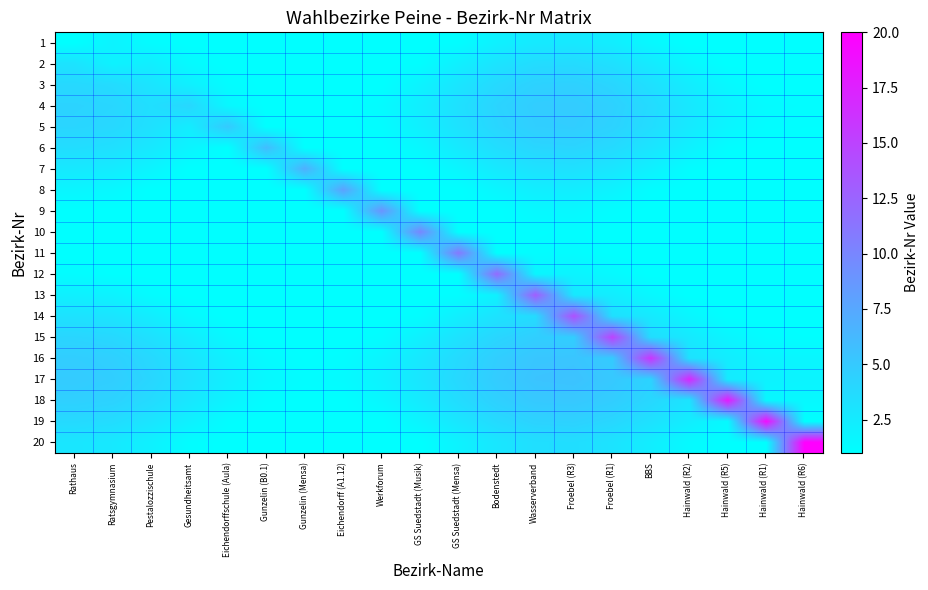

Reading left to right, extract all data points from this chart.

1: Rathaus=1.0	Ratsgymnasium=1.9	Pestalozzischule=1.3	Gesundheitsamt=1.0	Eichendorffschule (Aula)=1.0	Gunzelin (B0.1)=1.0	Gunzelin (Mensa)=1.0	Eichendorff (A1.12)=1.0	Werkforum=1.0	GS Suedstadt (Musik)=1.0	GS Suedstadt (Mensa)=1.2	Bodenstedt=2.1	Wasserverband=2.6	Froebel (R3)=2.7	Froebel (R1)=2.3	BBS=1.5	Hainwald (R2)=1.0	Hainwald (R5)=1.0	Hainwald (R1)=1.0	Hainwald (R6)=1.0
2: Rathaus=3.1	Ratsgymnasium=2.0	Pestalozzischule=2.3	Gesundheitsamt=1.4	Eichendorffschule (Aula)=1.0	Gunzelin (B0.1)=1.0	Gunzelin (Mensa)=1.0	Eichendorff (A1.12)=1.0	Werkforum=1.0	GS Suedstadt (Musik)=1.1	GS Suedstadt (Mensa)=2.2	Bodenstedt=3.1	Wasserverband=3.6	Froebel (R3)=3.7	Froebel (R1)=3.3	BBS=2.6	Hainwald (R2)=1.6	Hainwald (R5)=1.0	Hainwald (R1)=1.0	Hainwald (R6)=1.0
3: Rathaus=3.9	Ratsgymnasium=3.7	Pestalozzischule=3.0	Gesundheitsamt=2.2	Eichendorffschule (Aula)=1.3	Gunzelin (B0.1)=1.0	Gunzelin (Mensa)=1.0	Eichendorff (A1.12)=1.0	Werkforum=1.0	GS Suedstadt (Musik)=1.9	GS Suedstadt (Mensa)=3.0	Bodenstedt=3.9	Wasserverband=4.4	Froebel (R3)=4.5	Froebel (R1)=4.1	BBS=3.3	Hainwald (R2)=2.4	Hainwald (R5)=1.5	Hainwald (R1)=1.0	Hainwald (R6)=1.0
4: Rathaus=4.2	Ratsgymnasium=4.1	Pestalozzischule=3.4	Gesundheitsamt=4.0	Eichendorffschule (Aula)=1.6	Gunzelin (B0.1)=1.0	Gunzelin (Mensa)=1.0	Eichendorff (A1.12)=1.0	Werkforum=1.3	GS Suedstadt (Musik)=2.3	GS Suedstadt (Mensa)=3.3	Bodenstedt=4.2	Wasserverband=4.8	Froebel (R3)=4.8	Froebel (R1)=4.5	BBS=3.7	Hainwald (R2)=2.8	Hainwald (R5)=1.9	Hainwald (R1)=1.3	Hainwald (R6)=1.2
5: Rathaus=4.1	Ratsgymnasium=3.9	Pestalozzischule=3.3	Gesundheitsamt=2.4	Eichendorffschule (Aula)=5.0	Gunzelin (B0.1)=1.0	Gunzelin (Mensa)=1.0	Eichendorff (A1.12)=1.0	Werkforum=1.2	GS Suedstadt (Musik)=2.1	GS Suedstadt (Mensa)=3.2	Bodenstedt=4.1	Wasserverband=4.6	Froebel (R3)=4.7	Froebel (R1)=4.3	BBS=3.6	Hainwald (R2)=2.6	Hainwald (R5)=1.8	Hainwald (R1)=1.2	Hainwald (R6)=1.1
6: Rathaus=3.5	Ratsgymnasium=3.4	Pestalozzischule=2.7	Gesundheitsamt=1.8	Eichendorffschule (Aula)=1.0	Gunzelin (B0.1)=6.0	Gunzelin (Mensa)=1.0	Eichendorff (A1.12)=1.0	Werkforum=1.0	GS Suedstadt (Musik)=1.6	GS Suedstadt (Mensa)=2.6	Bodenstedt=3.5	Wasserverband=4.1	Froebel (R3)=4.2	Froebel (R1)=3.8	BBS=3.0	Hainwald (R2)=2.1	Hainwald (R5)=1.2	Hainwald (R1)=1.0	Hainwald (R6)=1.0
7: Rathaus=2.7	Ratsgymnasium=2.5	Pestalozzischule=1.9	Gesundheitsamt=1.0	Eichendorffschule (Aula)=1.0	Gunzelin (B0.1)=1.0	Gunzelin (Mensa)=7.0	Eichendorff (A1.12)=1.0	Werkforum=1.0	GS Suedstadt (Musik)=1.0	GS Suedstadt (Mensa)=1.7	Bodenstedt=2.6	Wasserverband=3.2	Froebel (R3)=3.3	Froebel (R1)=2.9	BBS=2.1	Hainwald (R2)=1.2	Hainwald (R5)=1.0	Hainwald (R1)=1.0	Hainwald (R6)=1.0
8: Rathaus=1.7	Ratsgymnasium=1.6	Pestalozzischule=1.0	Gesundheitsamt=1.0	Eichendorffschule (Aula)=1.0	Gunzelin (B0.1)=1.0	Gunzelin (Mensa)=1.0	Eichendorff (A1.12)=8.0	Werkforum=1.0	GS Suedstadt (Musik)=1.0	GS Suedstadt (Mensa)=1.0	Bodenstedt=1.7	Wasserverband=2.3	Froebel (R3)=2.4	Froebel (R1)=2.0	BBS=1.2	Hainwald (R2)=1.0	Hainwald (R5)=1.0	Hainwald (R1)=1.0	Hainwald (R6)=1.0
9: Rathaus=1.0	Ratsgymnasium=1.0	Pestalozzischule=1.0	Gesundheitsamt=1.0	Eichendorffschule (Aula)=1.0	Gunzelin (B0.1)=1.0	Gunzelin (Mensa)=1.0	Eichendorff (A1.12)=1.0	Werkforum=9.0	GS Suedstadt (Musik)=1.0	GS Suedstadt (Mensa)=1.0	Bodenstedt=1.0	Wasserverband=1.5	Froebel (R3)=1.6	Froebel (R1)=1.2	BBS=1.0	Hainwald (R2)=1.0	Hainwald (R5)=1.0	Hainwald (R1)=1.0	Hainwald (R6)=1.0
10: Rathaus=1.0	Ratsgymnasium=1.0	Pestalozzischule=1.0	Gesundheitsamt=1.0	Eichendorffschule (Aula)=1.0	Gunzelin (B0.1)=1.0	Gunzelin (Mensa)=1.0	Eichendorff (A1.12)=1.0	Werkforum=1.0	GS Suedstadt (Musik)=10.0	GS Suedstadt (Mensa)=1.0	Bodenstedt=1.0	Wasserverband=1.1	Froebel (R3)=1.2	Froebel (R1)=1.0	BBS=1.0	Hainwald (R2)=1.0	Hainwald (R5)=1.0	Hainwald (R1)=1.0	Hainwald (R6)=1.0
11: Rathaus=1.0	Ratsgymnasium=1.0	Pestalozzischule=1.0	Gesundheitsamt=1.0	Eichendorffschule (Aula)=1.0	Gunzelin (B0.1)=1.0	Gunzelin (Mensa)=1.0	Eichendorff (A1.12)=1.0	Werkforum=1.0	GS Suedstadt (Musik)=1.0	GS Suedstadt (Mensa)=11.0	Bodenstedt=1.0	Wasserverband=1.2	Froebel (R3)=1.3	Froebel (R1)=1.0	BBS=1.0	Hainwald (R2)=1.0	Hainwald (R5)=1.0	Hainwald (R1)=1.0	Hainwald (R6)=1.0
12: Rathaus=1.2	Ratsgymnasium=1.0	Pestalozzischule=1.0	Gesundheitsamt=1.0	Eichendorffschule (Aula)=1.0	Gunzelin (B0.1)=1.0	Gunzelin (Mensa)=1.0	Eichendorff (A1.12)=1.0	Werkforum=1.0	GS Suedstadt (Musik)=1.0	GS Suedstadt (Mensa)=1.0	Bodenstedt=12.0	Wasserverband=1.8	Froebel (R3)=1.8	Froebel (R1)=1.4	BBS=1.0	Hainwald (R2)=1.0	Hainwald (R5)=1.0	Hainwald (R1)=1.0	Hainwald (R6)=1.0
13: Rathaus=2.1	Ratsgymnasium=1.9	Pestalozzischule=1.3	Gesundheitsamt=1.0	Eichendorffschule (Aula)=1.0	Gunzelin (B0.1)=1.0	Gunzelin (Mensa)=1.0	Eichendorff (A1.12)=1.0	Werkforum=1.0	GS Suedstadt (Musik)=1.0	GS Suedstadt (Mensa)=1.2	Bodenstedt=2.1	Wasserverband=13.0	Froebel (R3)=2.7	Froebel (R1)=2.3	BBS=1.6	Hainwald (R2)=1.0	Hainwald (R5)=1.0	Hainwald (R1)=1.0	Hainwald (R6)=1.0
14: Rathaus=3.2	Ratsgymnasium=3.0	Pestalozzischule=2.4	Gesundheitsamt=1.5	Eichendorffschule (Aula)=1.0	Gunzelin (B0.1)=1.0	Gunzelin (Mensa)=1.0	Eichendorff (A1.12)=1.0	Werkforum=1.0	GS Suedstadt (Musik)=1.2	GS Suedstadt (Mensa)=2.2	Bodenstedt=3.1	Wasserverband=3.7	Froebel (R3)=14.0	Froebel (R1)=3.4	BBS=2.6	Hainwald (R2)=1.7	Hainwald (R5)=1.0	Hainwald (R1)=1.0	Hainwald (R6)=1.0
15: Rathaus=4.1	Ratsgymnasium=3.9	Pestalozzischule=3.3	Gesundheitsamt=2.4	Eichendorffschule (Aula)=1.5	Gunzelin (B0.1)=1.0	Gunzelin (Mensa)=1.0	Eichendorff (A1.12)=1.0	Werkforum=1.2	GS Suedstadt (Musik)=2.1	GS Suedstadt (Mensa)=3.2	Bodenstedt=4.1	Wasserverband=4.6	Froebel (R3)=4.7	Froebel (R1)=15.0	BBS=3.6	Hainwald (R2)=2.6	Hainwald (R5)=1.8	Hainwald (R1)=1.2	Hainwald (R6)=1.1
16: Rathaus=4.7	Ratsgymnasium=4.5	Pestalozzischule=3.9	Gesundheitsamt=3.0	Eichendorffschule (Aula)=2.1	Gunzelin (B0.1)=1.4	Gunzelin (Mensa)=1.0	Eichendorff (A1.12)=1.2	Werkforum=1.8	GS Suedstadt (Musik)=2.8	GS Suedstadt (Mensa)=3.8	Bodenstedt=4.7	Wasserverband=5.2	Froebel (R3)=5.3	Froebel (R1)=4.9	BBS=16.0	Hainwald (R2)=3.2	Hainwald (R5)=2.4	Hainwald (R1)=1.8	Hainwald (R6)=1.7
17: Rathaus=4.9	Ratsgymnasium=4.7	Pestalozzischule=4.1	Gesundheitsamt=3.2	Eichendorffschule (Aula)=2.2	Gunzelin (B0.1)=1.5	Gunzelin (Mensa)=1.2	Eichendorff (A1.12)=1.4	Werkforum=2.0	GS Suedstadt (Musik)=2.9	GS Suedstadt (Mensa)=3.9	Bodenstedt=4.8	Wasserverband=5.4	Froebel (R3)=5.5	Froebel (R1)=5.1	BBS=4.3	Hainwald (R2)=17.0	Hainwald (R5)=2.5	Hainwald (R1)=2.0	Hainwald (R6)=1.8
18: Rathaus=4.5	Ratsgymnasium=4.4	Pestalozzischule=3.7	Gesundheitsamt=2.8	Eichendorffschule (Aula)=1.9	Gunzelin (B0.1)=1.2	Gunzelin (Mensa)=1.0	Eichendorff (A1.12)=1.0	Werkforum=1.6	GS Suedstadt (Musik)=2.6	GS Suedstadt (Mensa)=3.6	Bodenstedt=4.5	Wasserverband=5.1	Froebel (R3)=5.2	Froebel (R1)=4.8	BBS=4.0	Hainwald (R2)=3.1	Hainwald (R5)=18.0	Hainwald (R1)=1.6	Hainwald (R6)=1.5
19: Rathaus=3.8	Ratsgymnasium=3.6	Pestalozzischule=3.0	Gesundheitsamt=2.1	Eichendorffschule (Aula)=1.2	Gunzelin (B0.1)=1.0	Gunzelin (Mensa)=1.0	Eichendorff (A1.12)=1.0	Werkforum=1.0	GS Suedstadt (Musik)=1.9	GS Suedstadt (Mensa)=2.9	Bodenstedt=3.8	Wasserverband=4.3	Froebel (R3)=4.4	Froebel (R1)=4.0	BBS=3.3	Hainwald (R2)=2.3	Hainwald (R5)=1.5	Hainwald (R1)=19.0	Hainwald (R6)=1.0
20: Rathaus=2.9	Ratsgymnasium=2.7	Pestalozzischule=2.1	Gesundheitsamt=1.2	Eichendorffschule (Aula)=1.0	Gunzelin (B0.1)=1.0	Gunzelin (Mensa)=1.0	Eichendorff (A1.12)=1.0	Werkforum=1.0	GS Suedstadt (Musik)=1.0	GS Suedstadt (Mensa)=2.0	Bodenstedt=2.9	Wasserverband=3.4	Froebel (R3)=3.5	Froebel (R1)=3.1	BBS=2.3	Hainwald (R2)=1.4	Hainwald (R5)=1.0	Hainwald (R1)=1.0	Hainwald (R6)=20.0